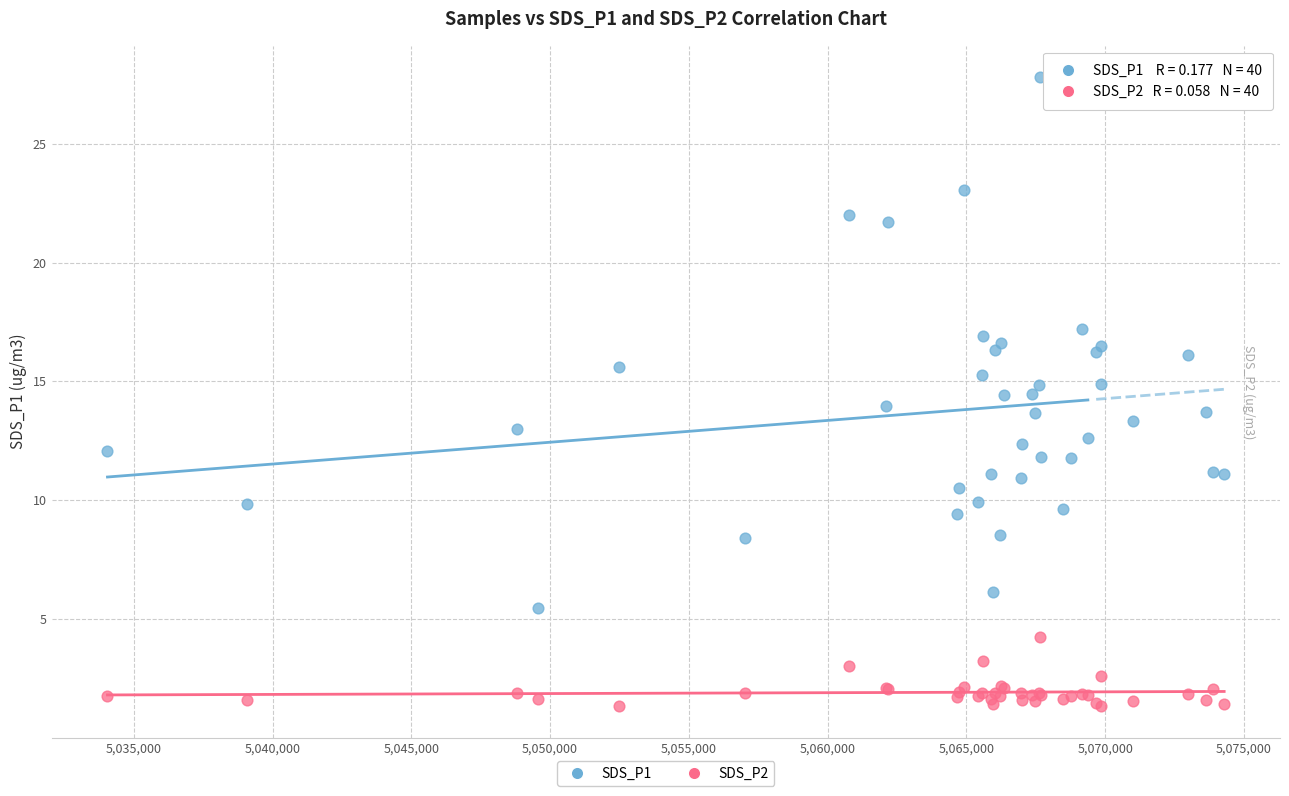

Which series has the widest spread of Y values?

SDS_P1